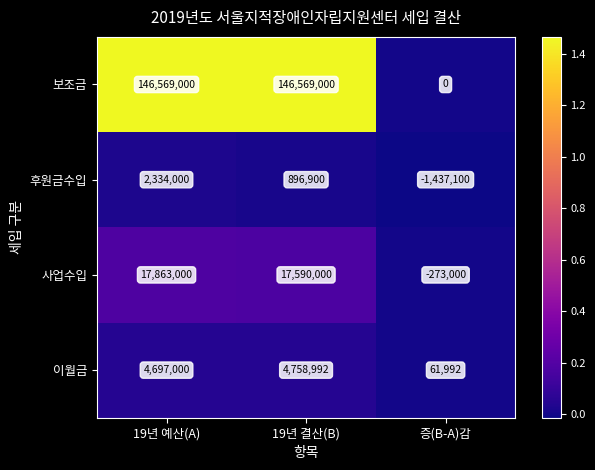

Rank the series at 증(B-A)감 from highest to lowest value.

이월금, 보조금, 사업수입, 후원금수입